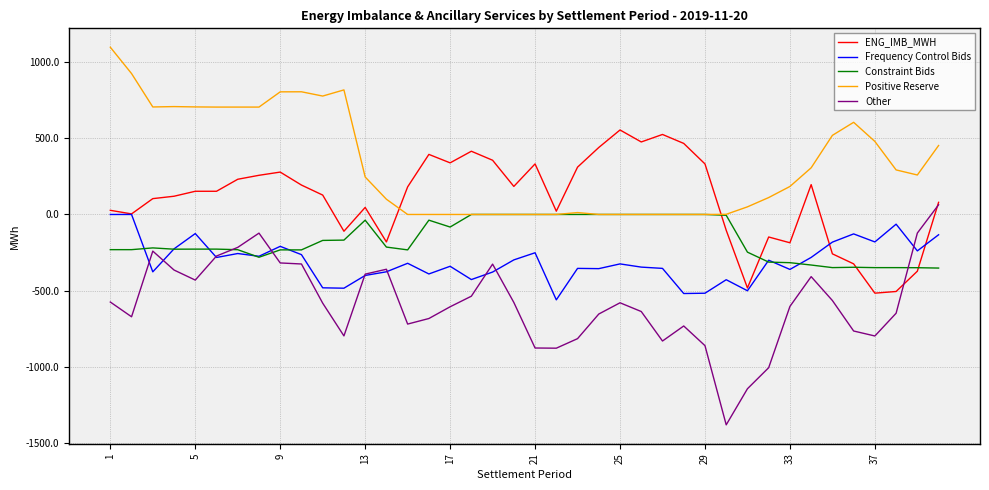

True or false: Frequency Control Bids and Positive Reserve cross at least once.

False